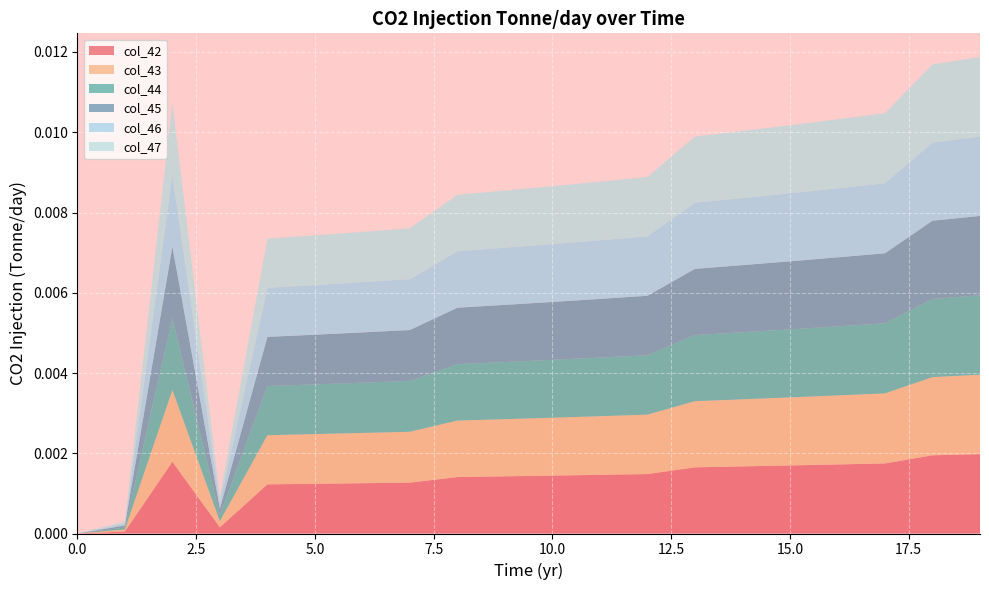

Reading left to right, what are all the values shown in this chart?

col_42: 0=0.0	1=0.0	2=0.0	3=0.0	4=0.0	5=0.0	6=0.0	7=0.0	8=0.0	9=0.0	10=0.0	11=0.0	12=0.0	13=0.0	14=0.0	15=0.0	16=0.0	17=0.0	18=0.0	19=0.0
col_43: 0=0.0	1=0.0	2=0.0	3=0.0	4=0.0	5=0.0	6=0.0	7=0.0	8=0.0	9=0.0	10=0.0	11=0.0	12=0.0	13=0.0	14=0.0	15=0.0	16=0.0	17=0.0	18=0.0	19=0.0
col_44: 0=0.0	1=0.0	2=0.0	3=0.0	4=0.0	5=0.0	6=0.0	7=0.0	8=0.0	9=0.0	10=0.0	11=0.0	12=0.0	13=0.0	14=0.0	15=0.0	16=0.0	17=0.0	18=0.0	19=0.0
col_45: 0=0.0	1=0.0	2=0.0	3=0.0	4=0.0	5=0.0	6=0.0	7=0.0	8=0.0	9=0.0	10=0.0	11=0.0	12=0.0	13=0.0	14=0.0	15=0.0	16=0.0	17=0.0	18=0.0	19=0.0
col_46: 0=0.0	1=0.0	2=0.0	3=0.0	4=0.0	5=0.0	6=0.0	7=0.0	8=0.0	9=0.0	10=0.0	11=0.0	12=0.0	13=0.0	14=0.0	15=0.0	16=0.0	17=0.0	18=0.0	19=0.0
col_47: 0=0.0	1=0.0	2=0.0	3=0.0	4=0.0	5=0.0	6=0.0	7=0.0	8=0.0	9=0.0	10=0.0	11=0.0	12=0.0	13=0.0	14=0.0	15=0.0	16=0.0	17=0.0	18=0.0	19=0.0